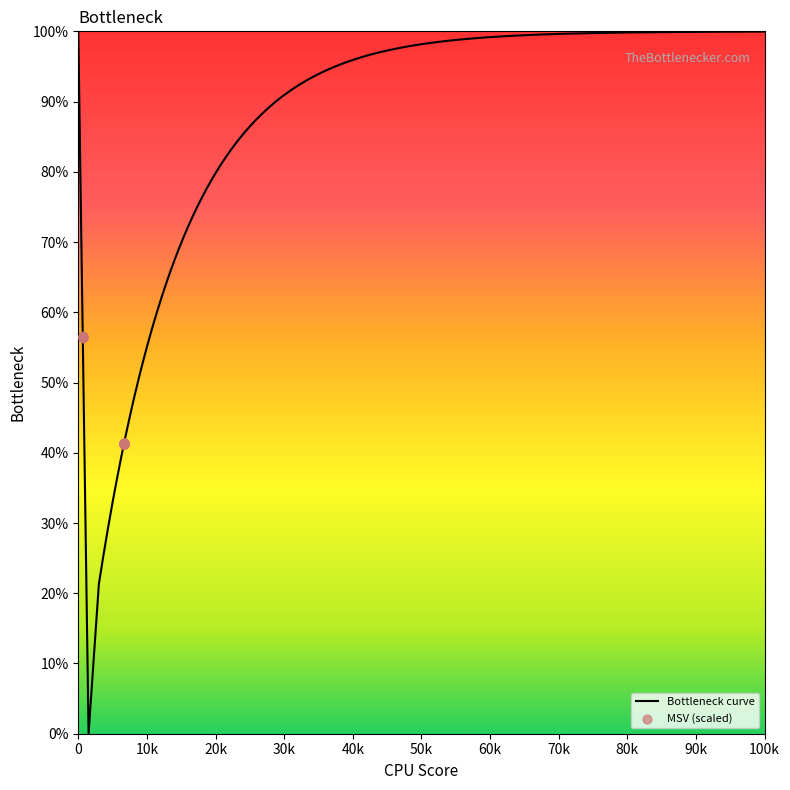

What is the highest value of the Bottleneck curve series?

100.0